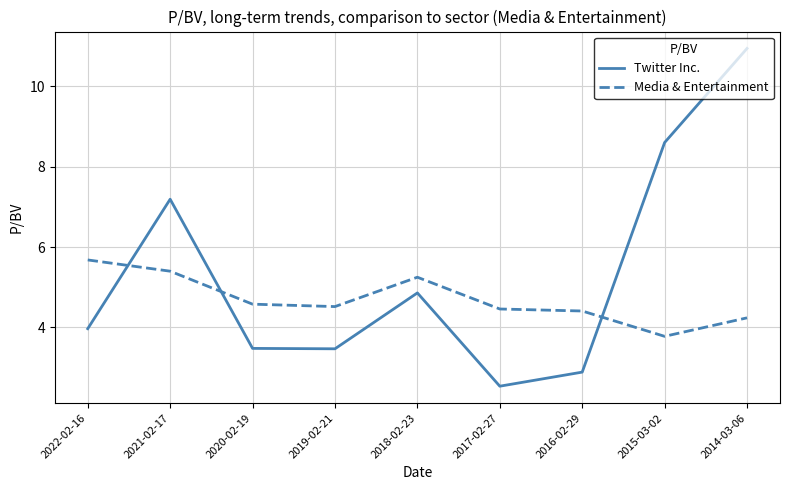

The value of Media & Entertainment at 2019-02-21 is 7.2. True or false?

False